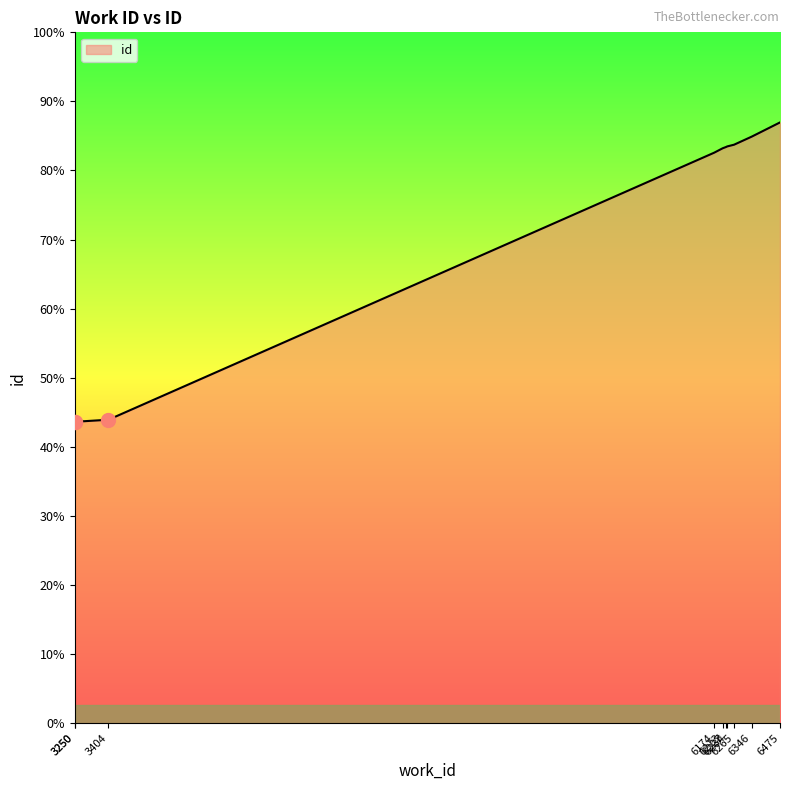

Rank the categories by value from lowest to highest.

3250, 3250, 3404, 6174, 6213, 6227, 6234, 6265, 6346, 6475